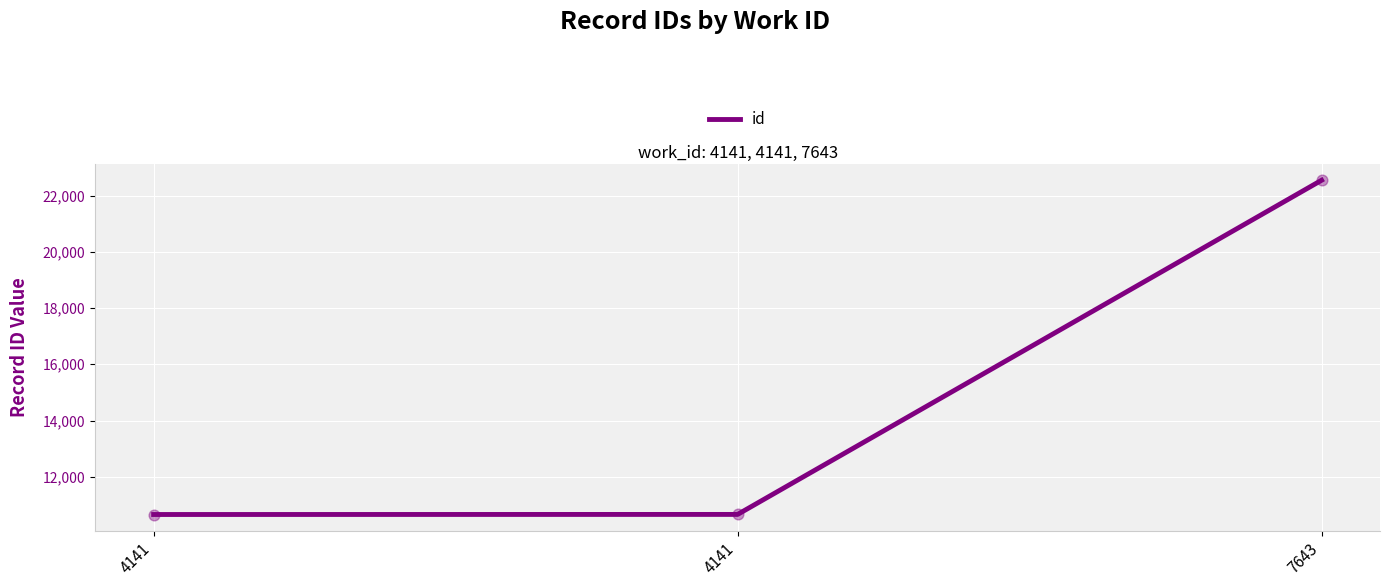

How many values are below 10661?

1